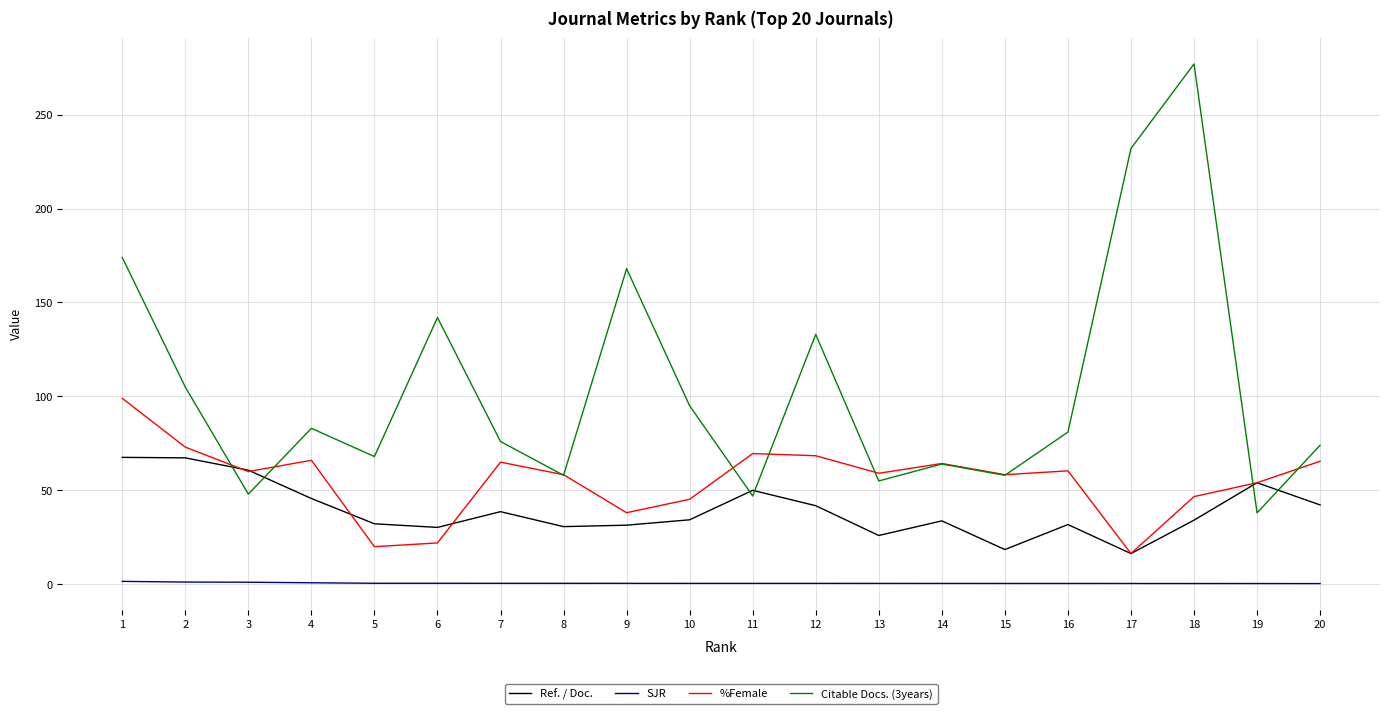

Rank the series by their maximum value, from highest to lowest.

Citable Docs. (3years), %Female, Ref. / Doc., SJR